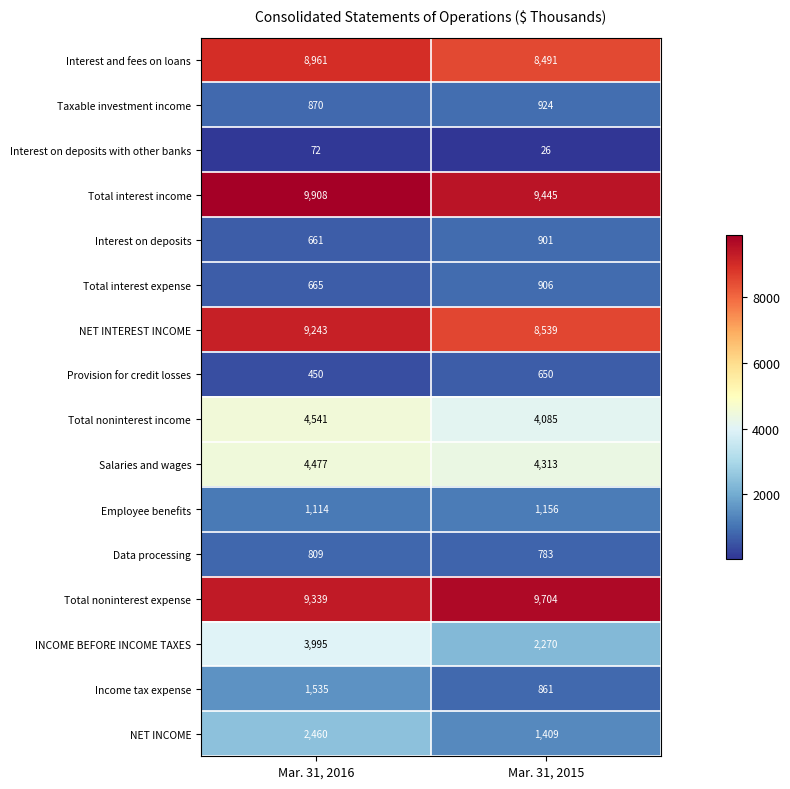

What is the spread (max minus min) of values at Mar. 31, 2016?

9836